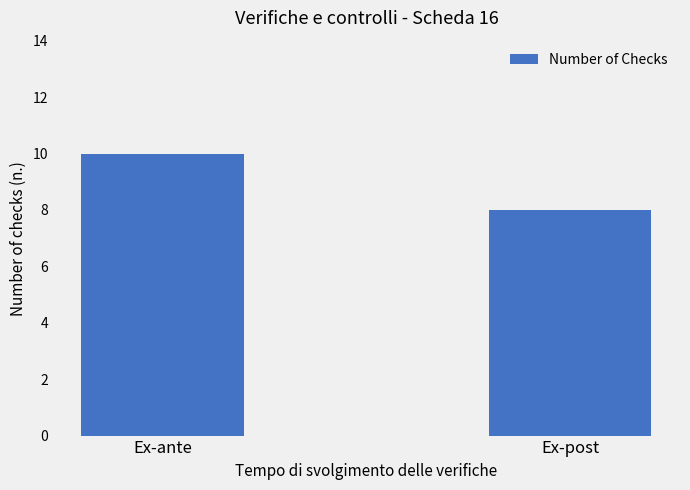

What is the sum of the values at Ex-ante and Ex-post?

18